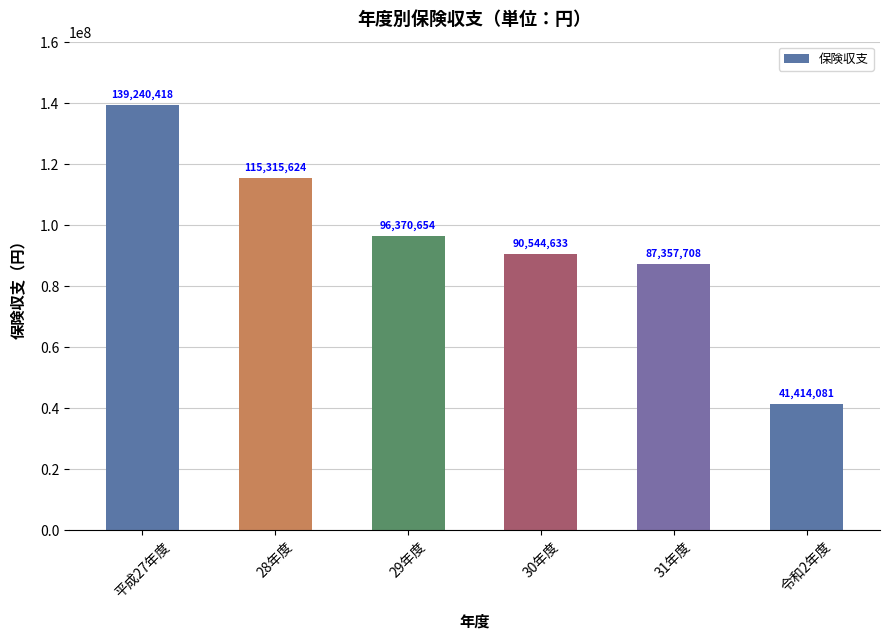

The chart shows a value of 70027208 at 28年度. True or false?

False